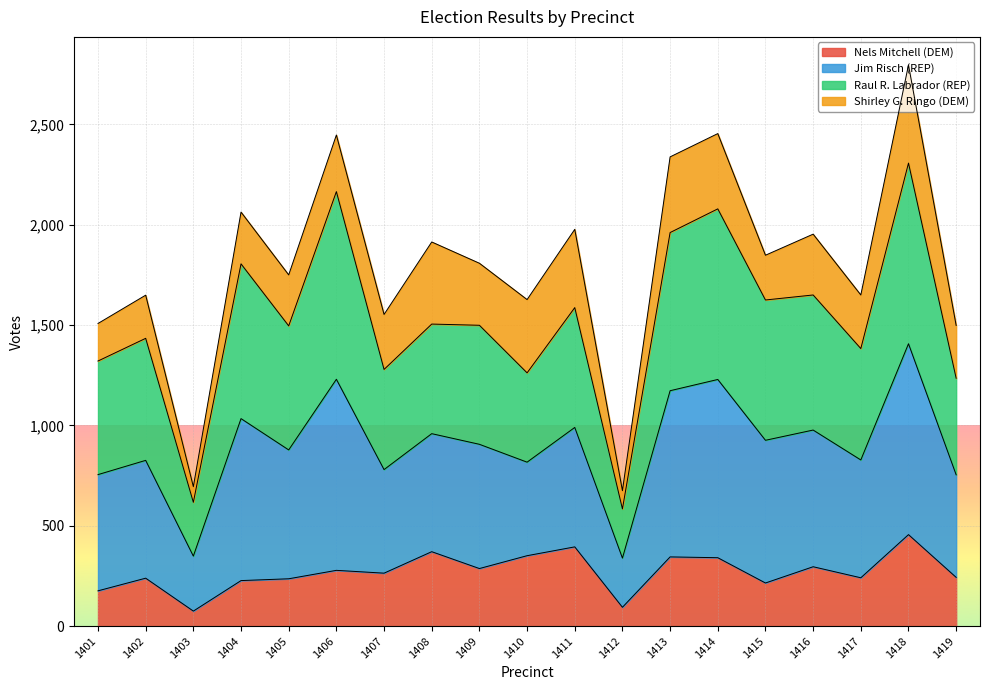

What is the difference between the maximum and minimum values in the Nels Mitchell (DEM) series?

381